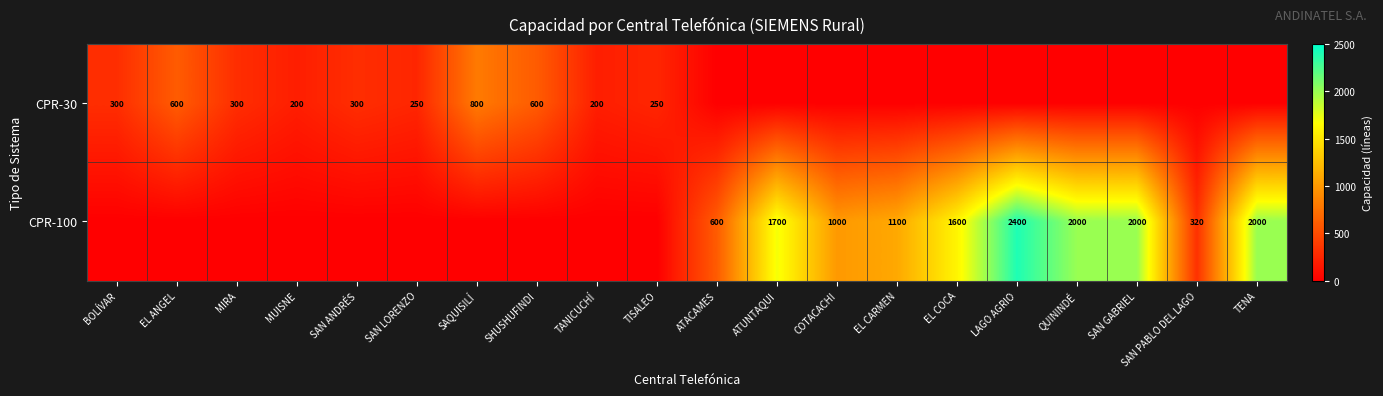

True or false: CPR-100 has a value of 600 at ATUNTAQUI.

False